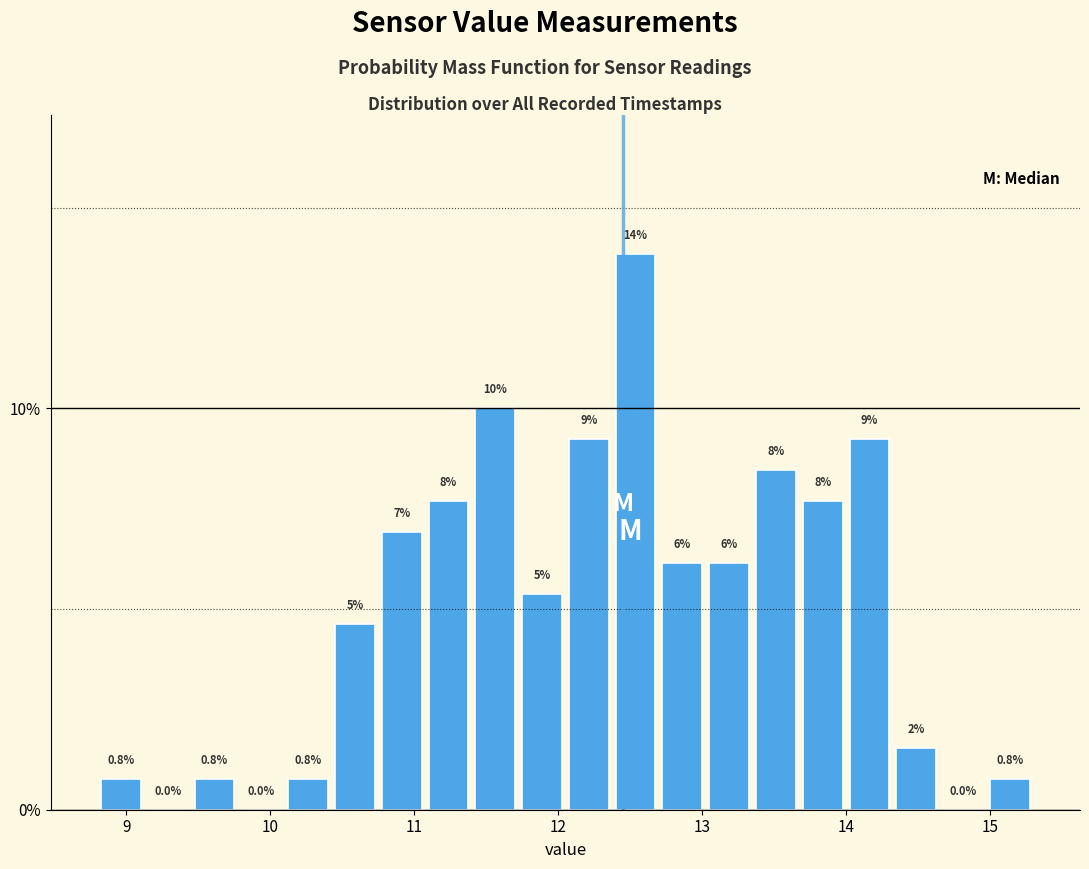

Around what value on the x-axis is the tallest bar? Give the approximate position of its centre, as read against the axis.

12.5